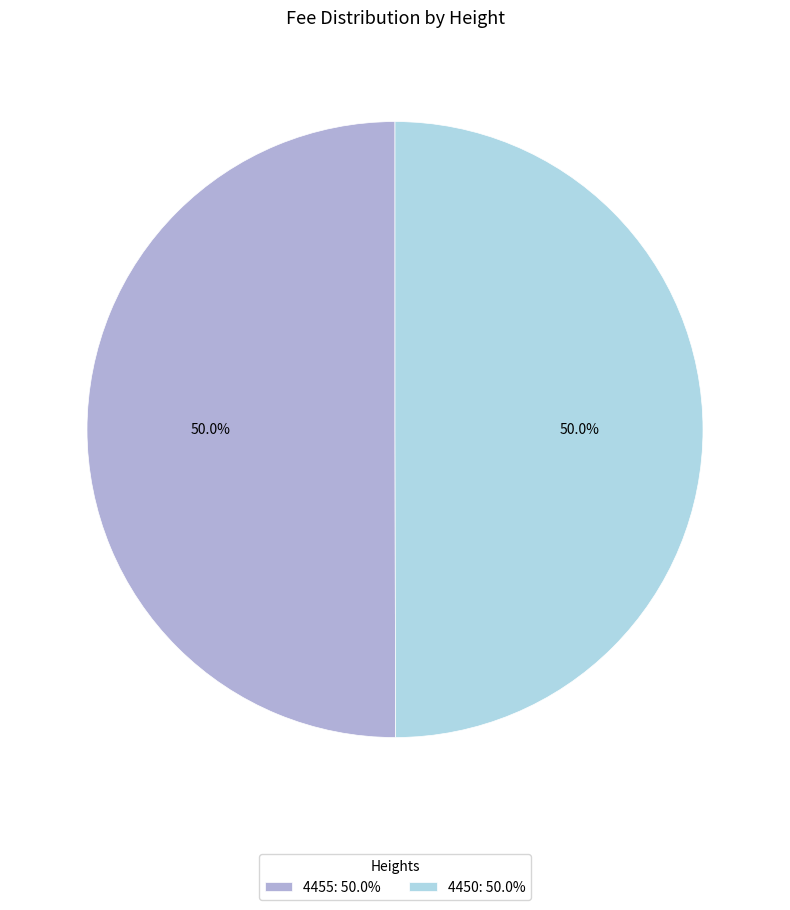

Count the number of slices in the pie.

2